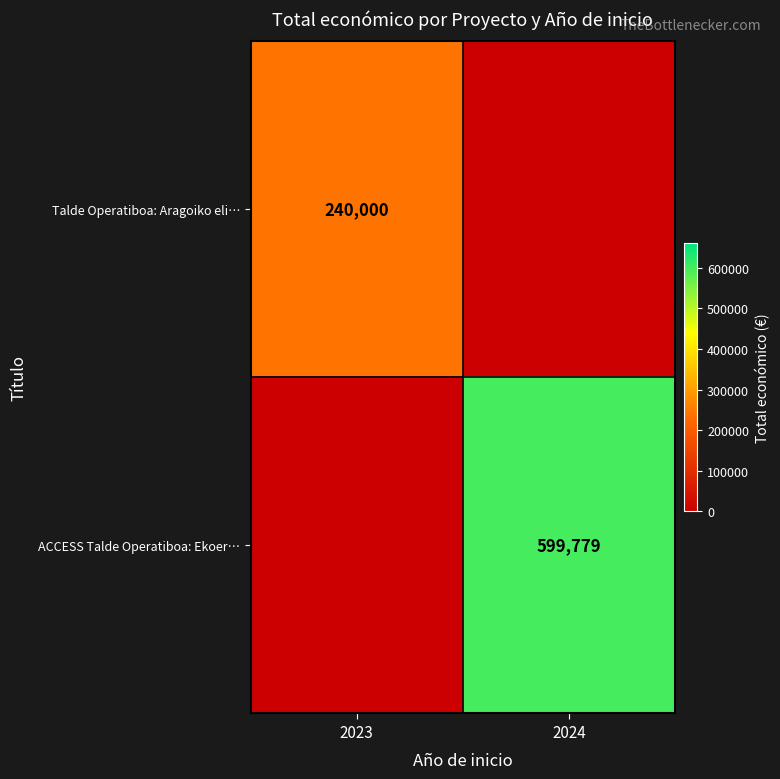

Is it true that Talde Operatiboa: Aragoiko eli… equals 240000 at 2023?

True